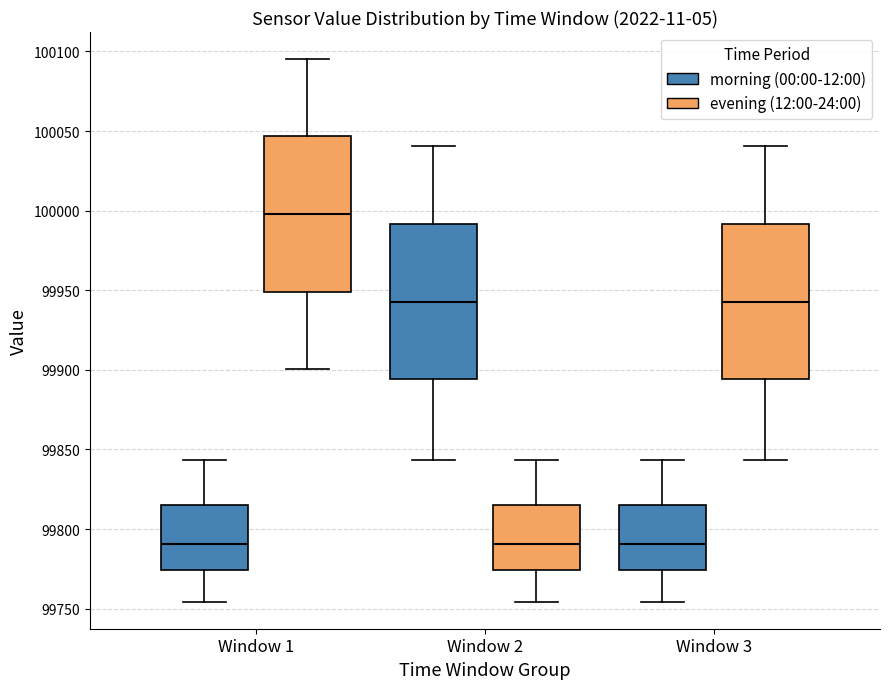

Reading left to right, read every box against the y-axis: the position of its median line, the range the box covers, and the ends of its whiskers. The values are not printed on the chart, so give them approximately, as read against the axis.

Window 1 (morning (00:00-12:00)): median 99790, box 99775 to 99815, whiskers 99755 to 99845
Window 1 (evening (12:00-24:00)): median 100000, box 99950 to 100045, whiskers 99900 to 100095
Window 2 (morning (00:00-12:00)): median 99945, box 99895 to 99990, whiskers 99845 to 100040
Window 2 (evening (12:00-24:00)): median 99790, box 99775 to 99815, whiskers 99755 to 99845
Window 3 (morning (00:00-12:00)): median 99790, box 99775 to 99815, whiskers 99755 to 99845
Window 3 (evening (12:00-24:00)): median 99945, box 99895 to 99990, whiskers 99845 to 100040